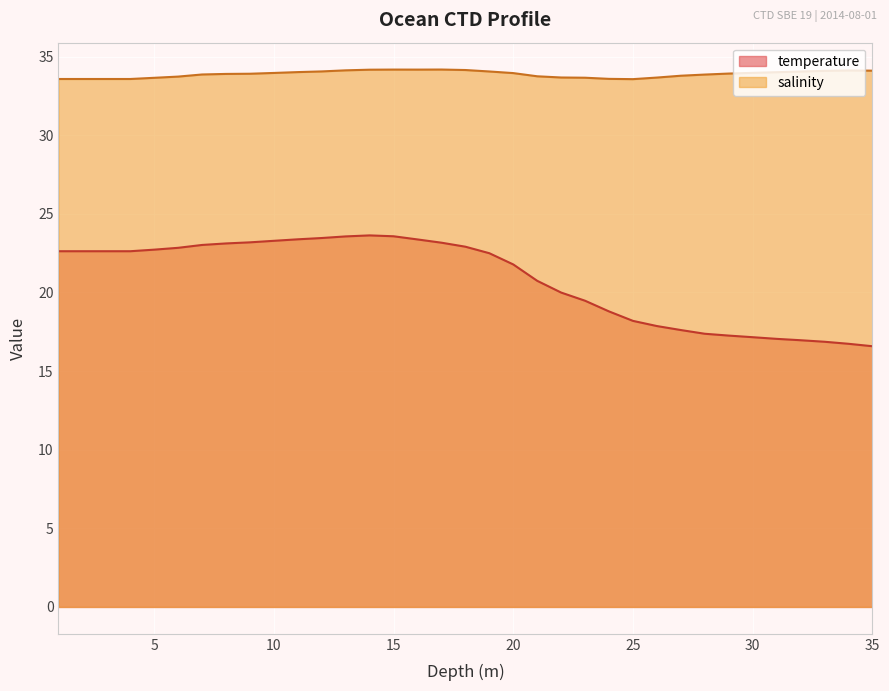

At which category is the sum across all series the highest?

14.0